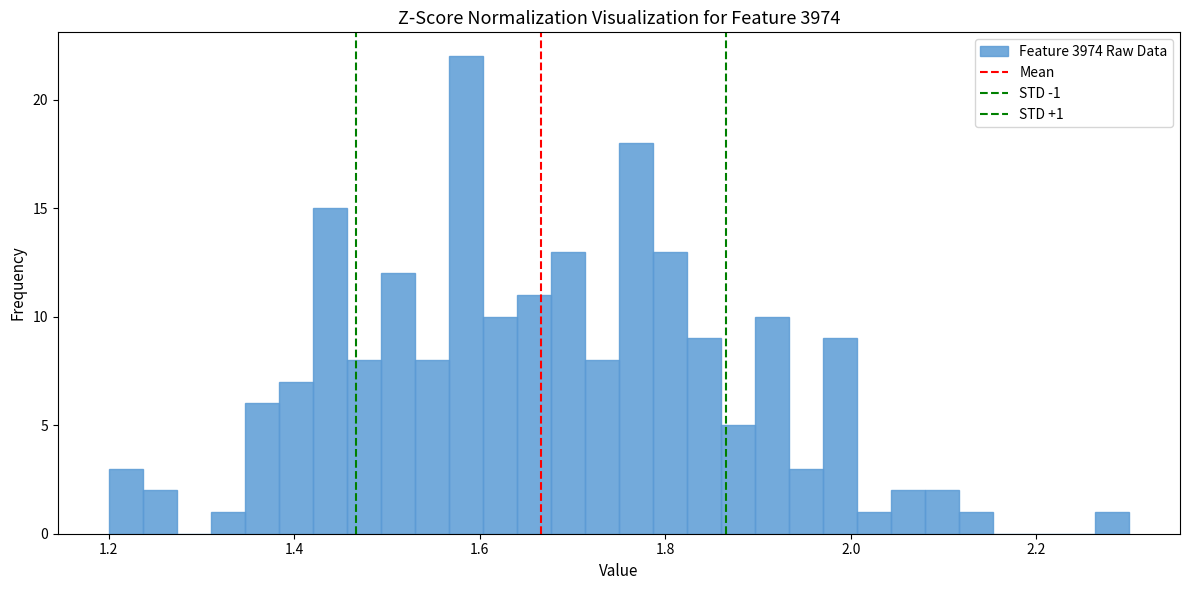

Read against the x-axis, roughly where is the centre of the tallest bar?

1.58